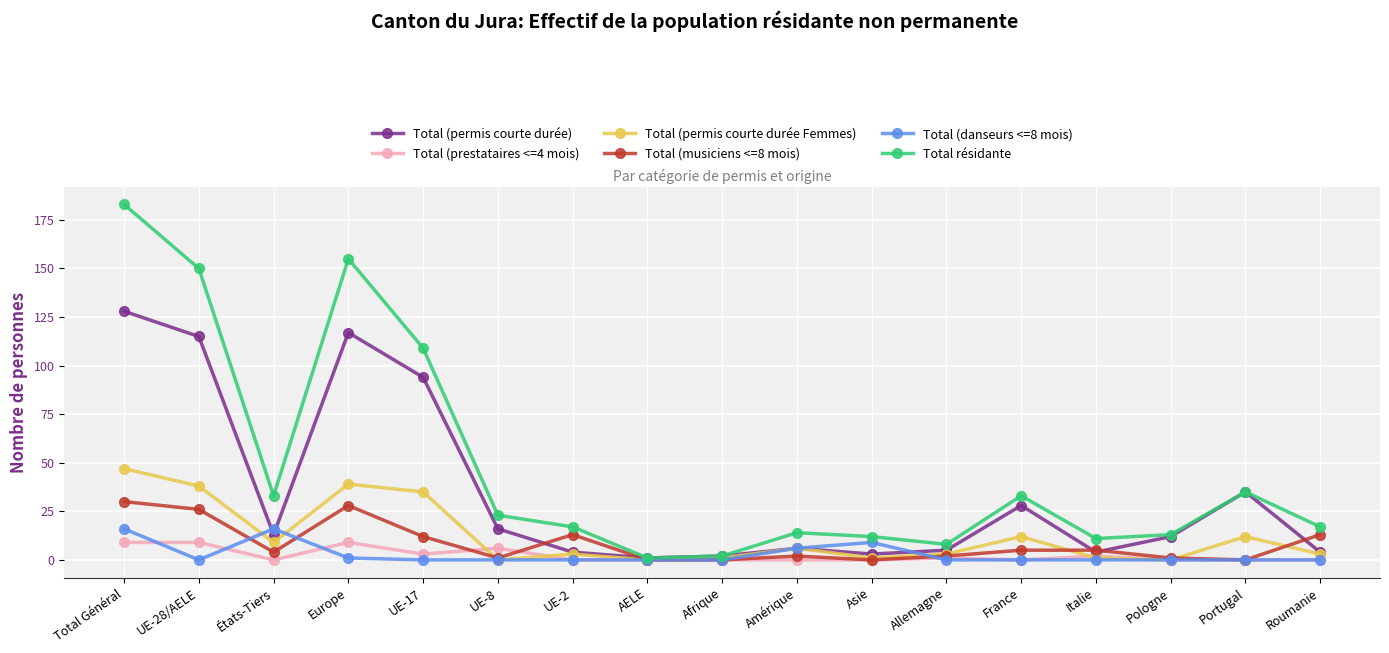

Does the chart have visible grid lines?

Yes